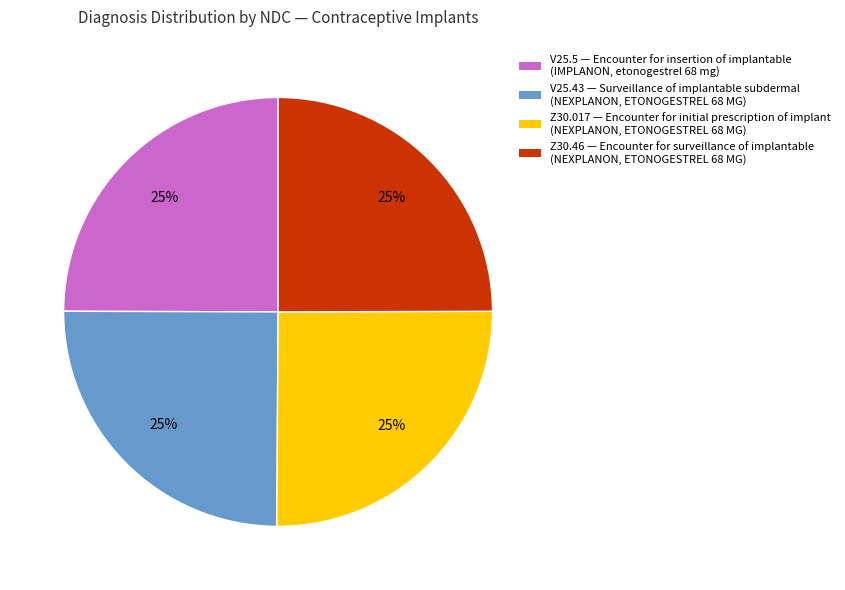

What percentage is the Z30.46 slice, to the nearest percent?

25%